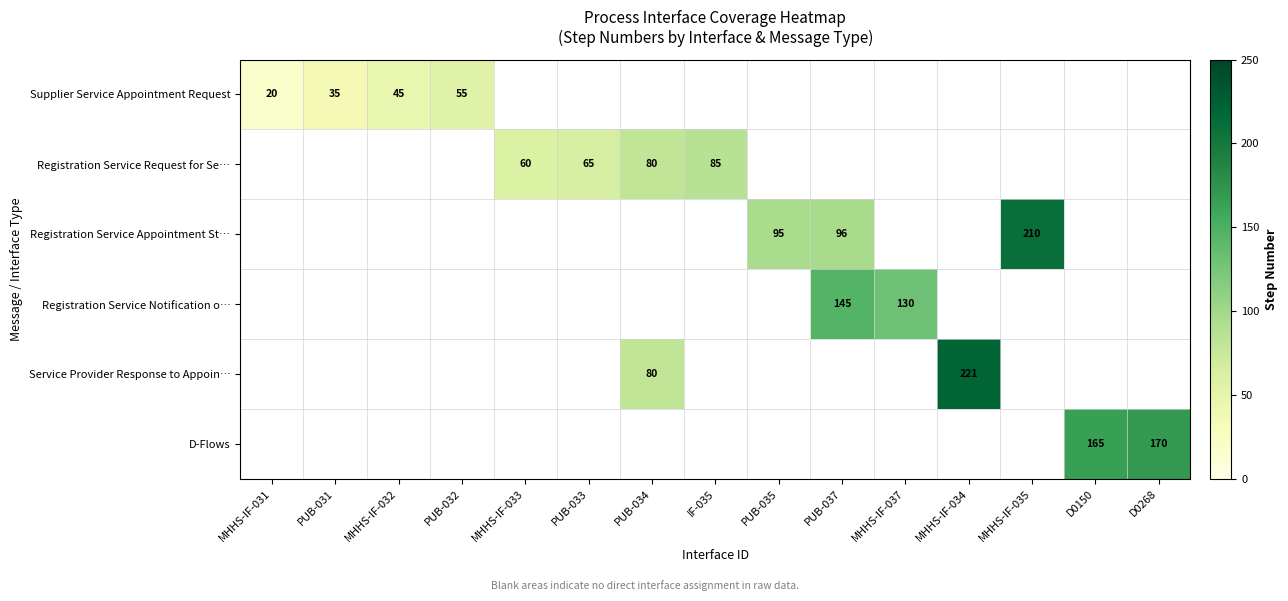

The value of Registration Service Appointment St… at MHHS-IF-035 is 99.7. True or false?

False